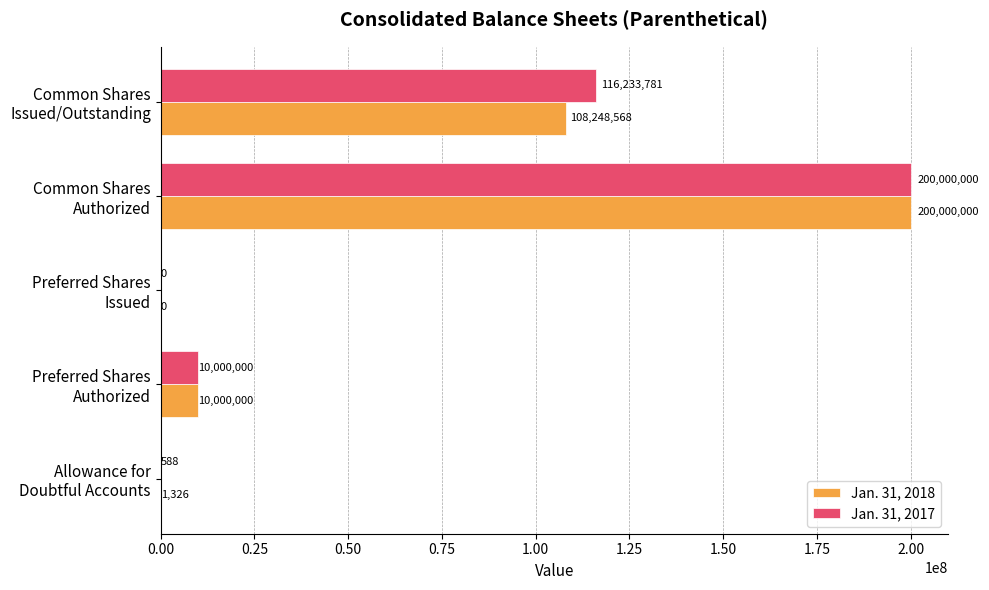

How many positive values does the Jan. 31, 2017 series have?

4